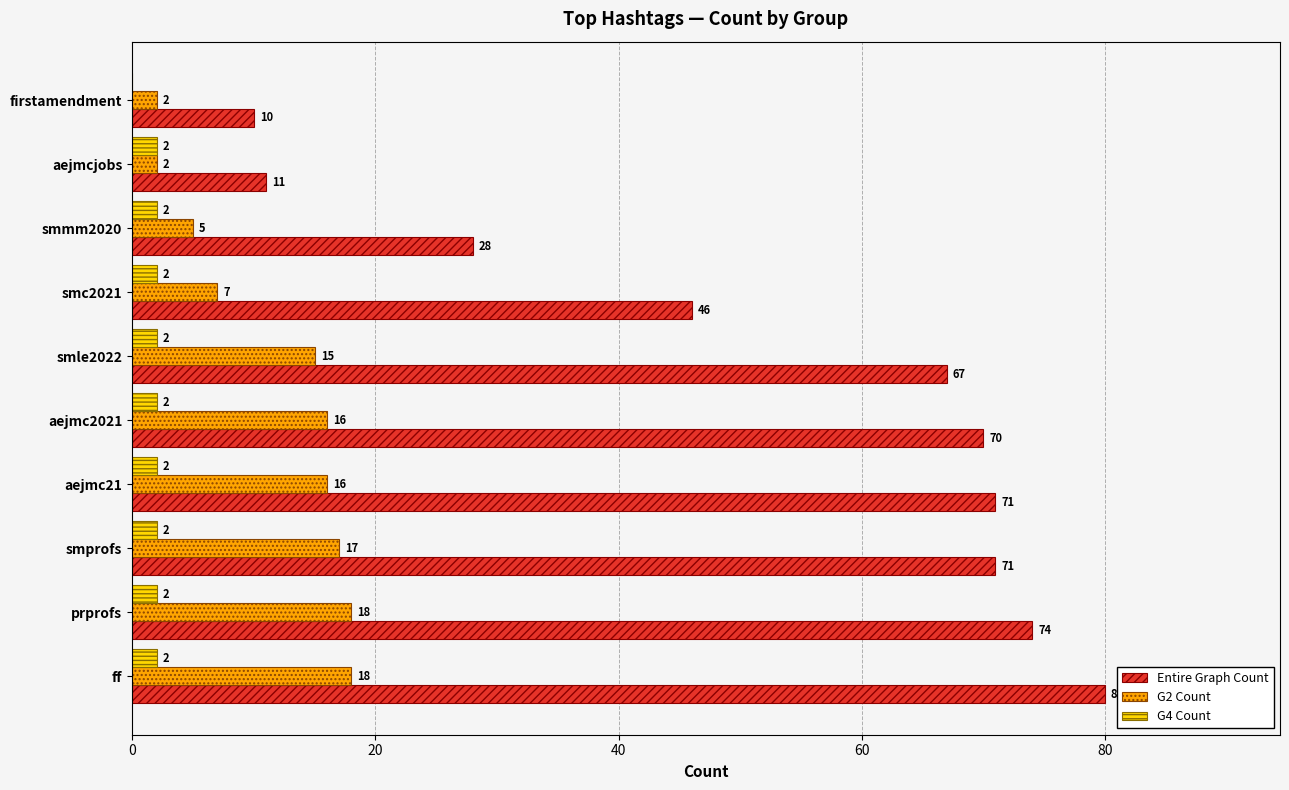

Is it true that G4 Count equals 2 at smmm2020?

True